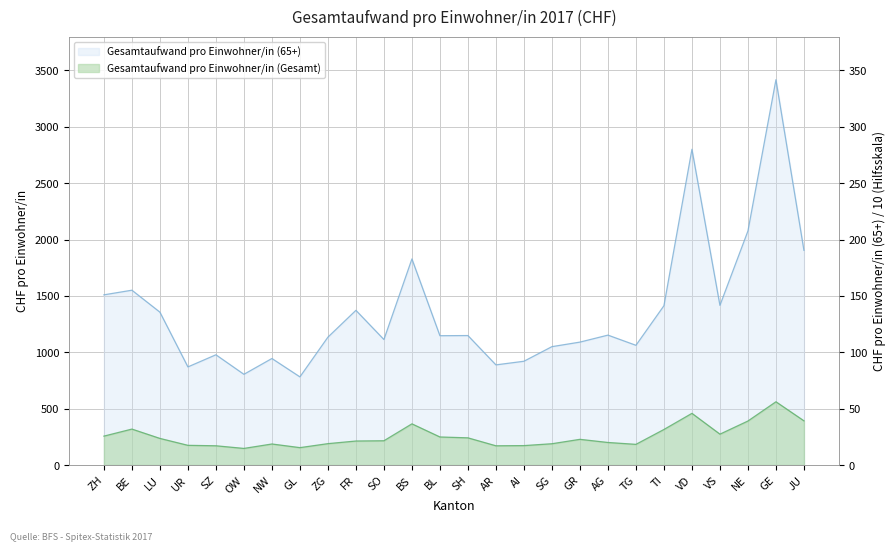

Rank the series by their maximum value, from lowest to highest.

Gesamtaufwand pro Einwohner/in (Gesamt), Gesamtaufwand pro Einwohner/in (65+)